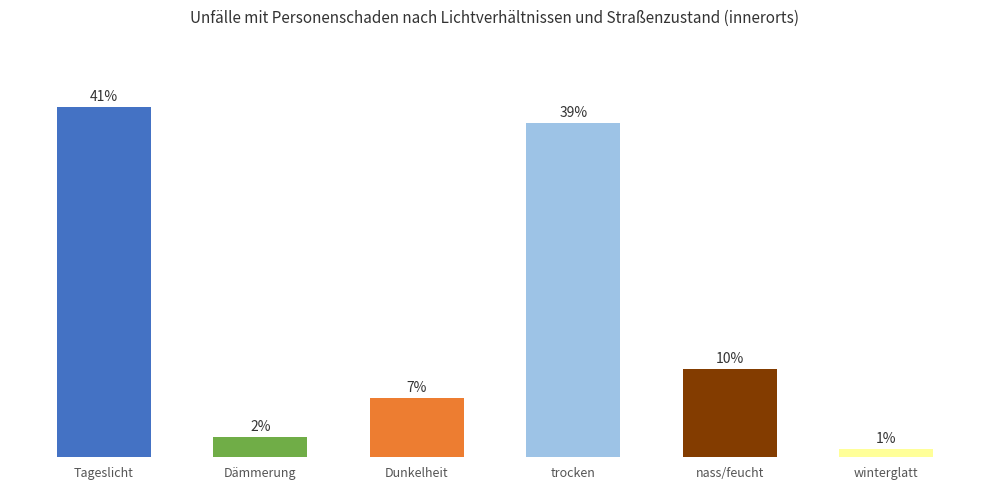

Are the bars horizontal?

No